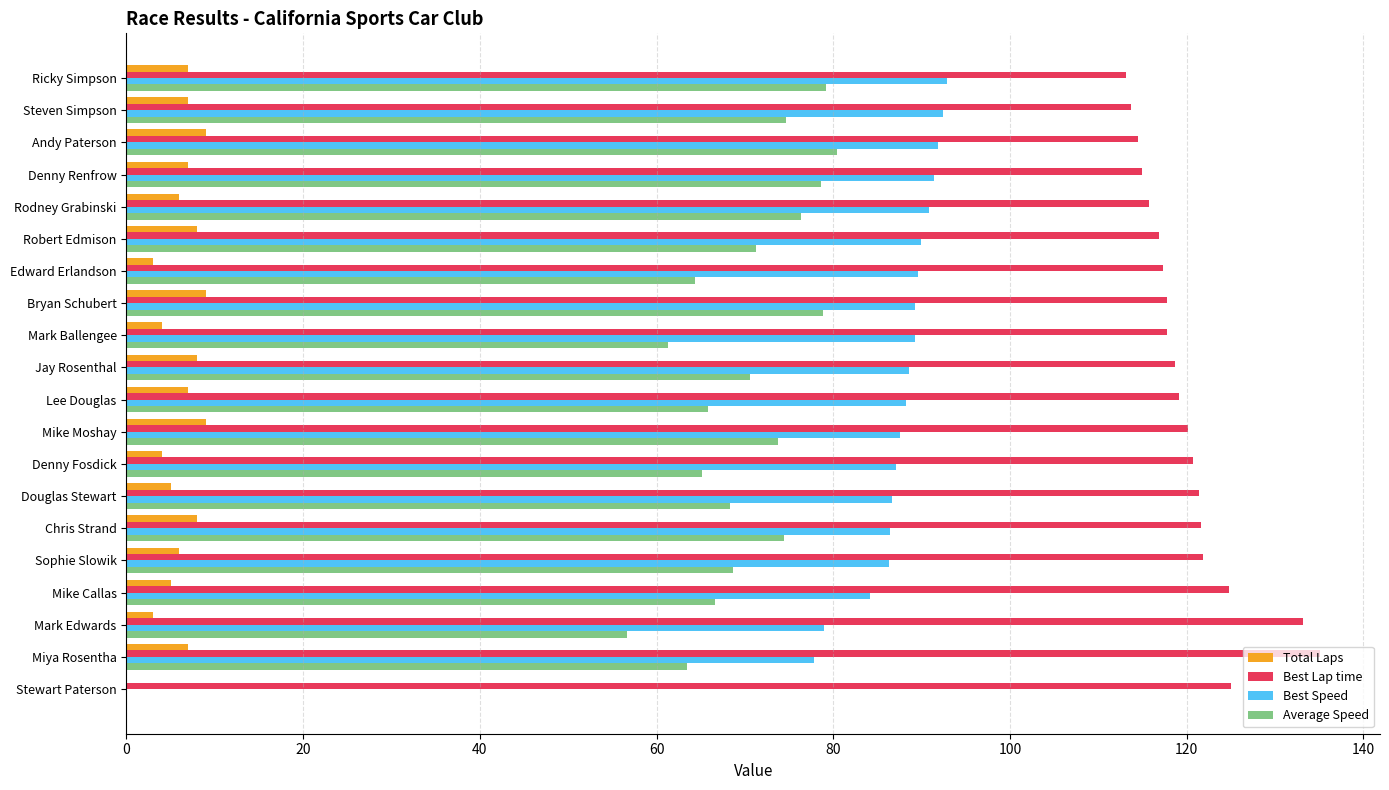

Between Edward Erlandson and Stewart Paterson, which series saw the biggest shift?

Best Speed